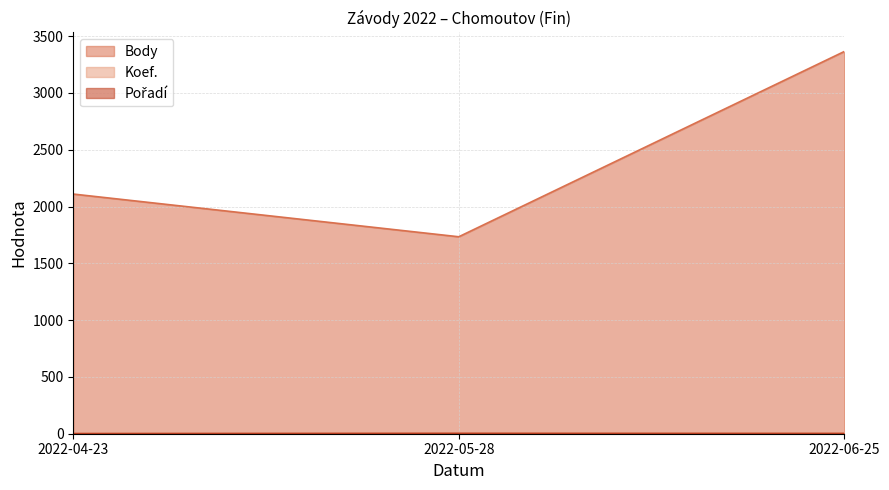

Reading right to left, what are all the values shown in this chart?

Body: 3365	1734	2110
Koef.: 4	3	2
Pořadí: 2	3	1